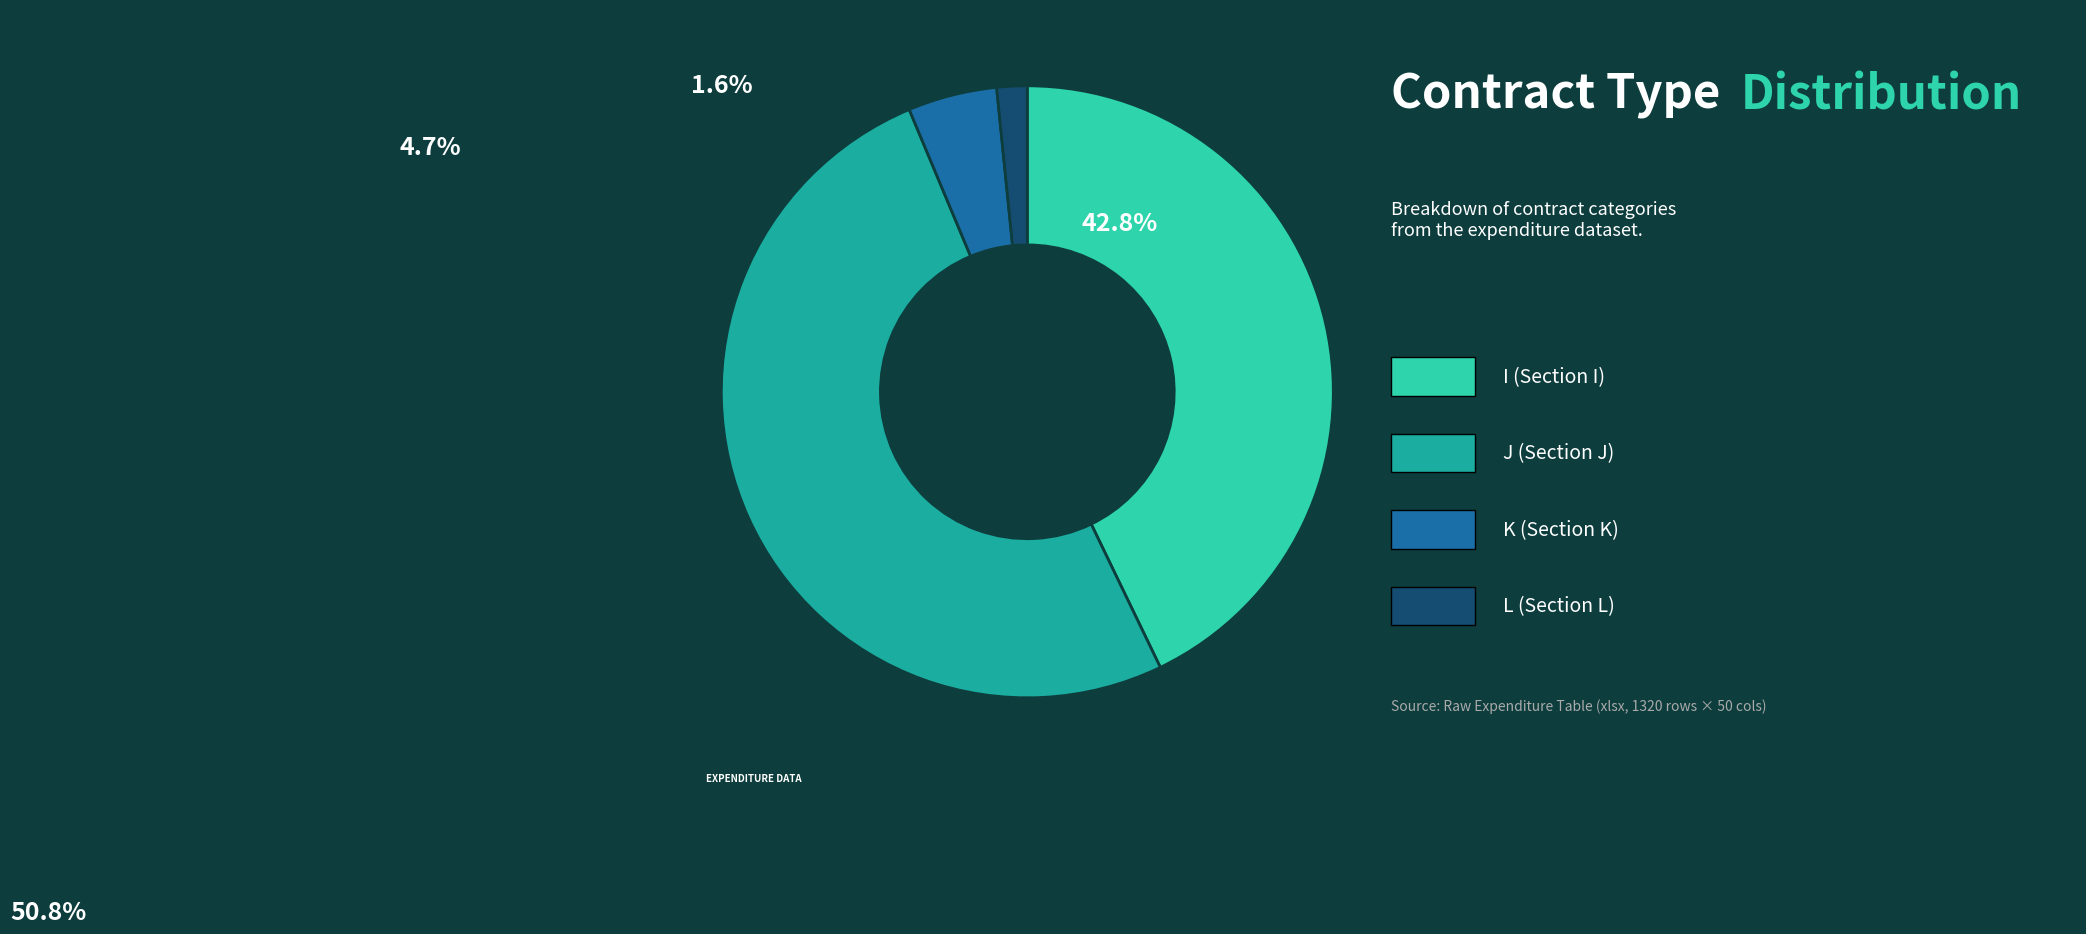

Is there a majority slice in this chart?

Yes